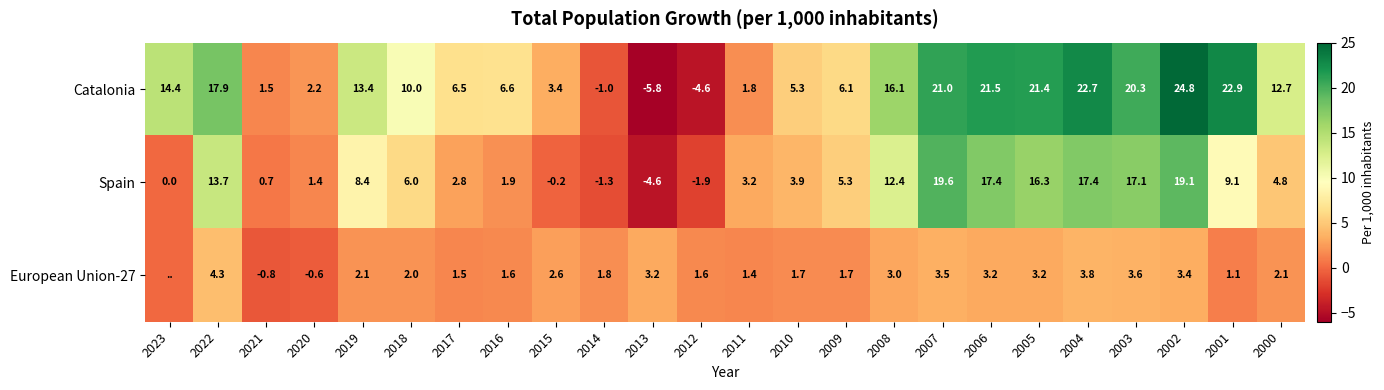

What is the difference between the Spain values at 2010 and 2014?

5.2